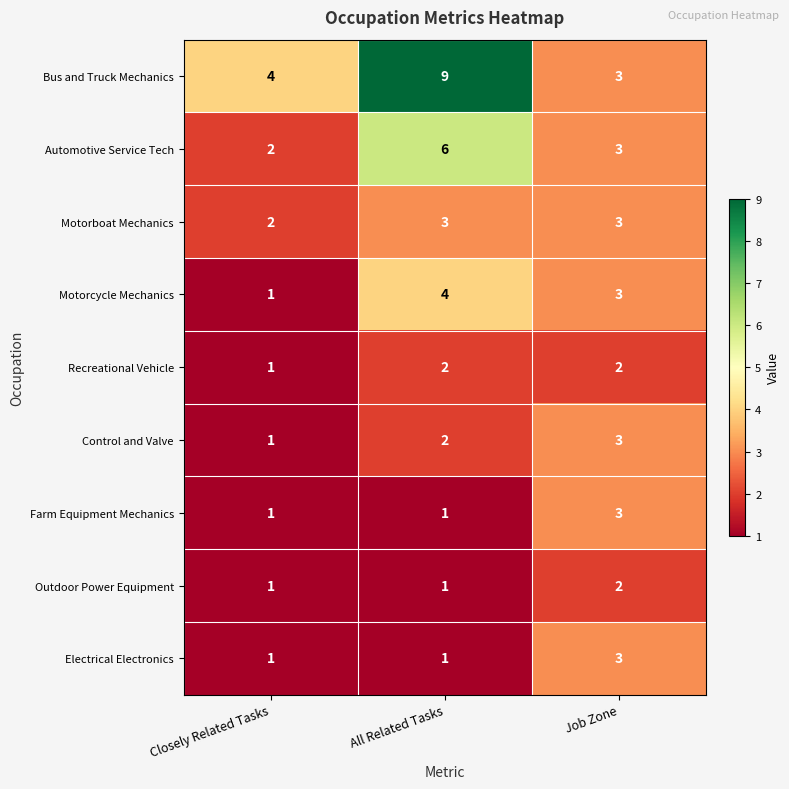

The Motorboat Mechanics series shows 3 at Closely Related Tasks. True or false?

False